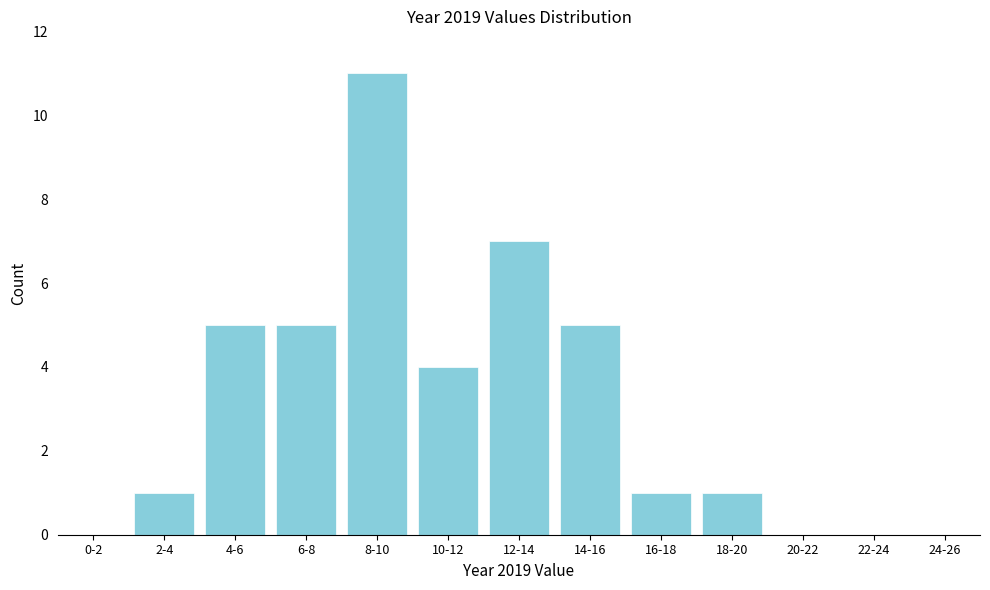

Reading left to right, what are all the values shown in this chart?

0-2=0	2-4=1	4-6=5	6-8=5	8-10=11	10-12=4	12-14=7	14-16=5	16-18=1	18-20=1	20-22=0	22-24=0	24-26=0